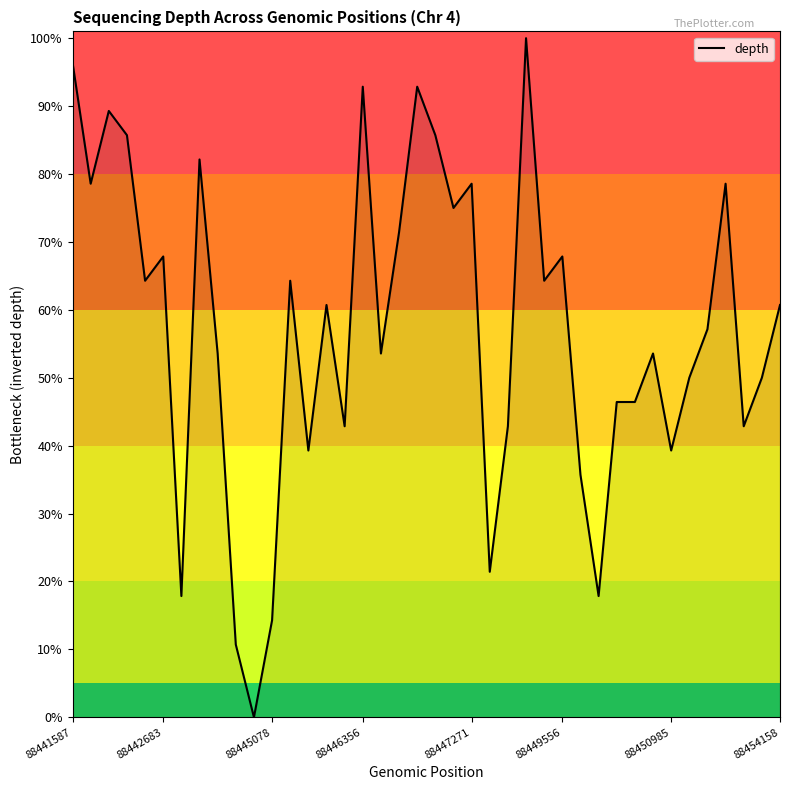

What is the maximum value shown in the chart?

100.0